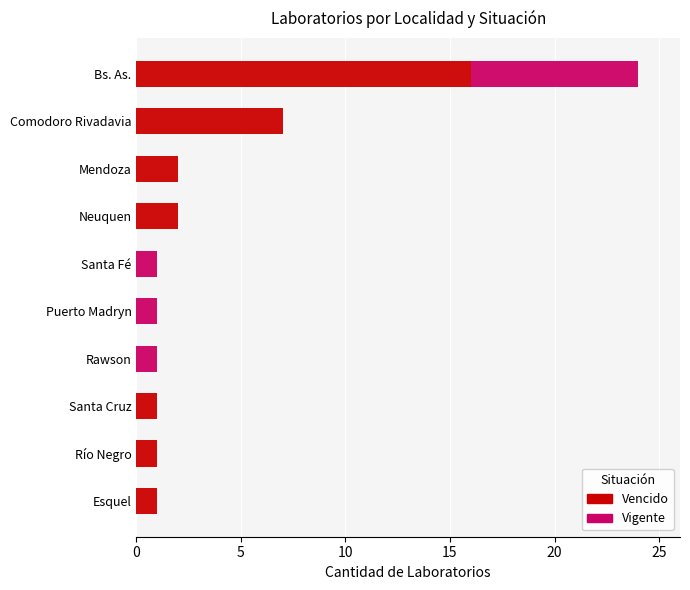

At which category is the sum across all series the highest?

Bs. As.